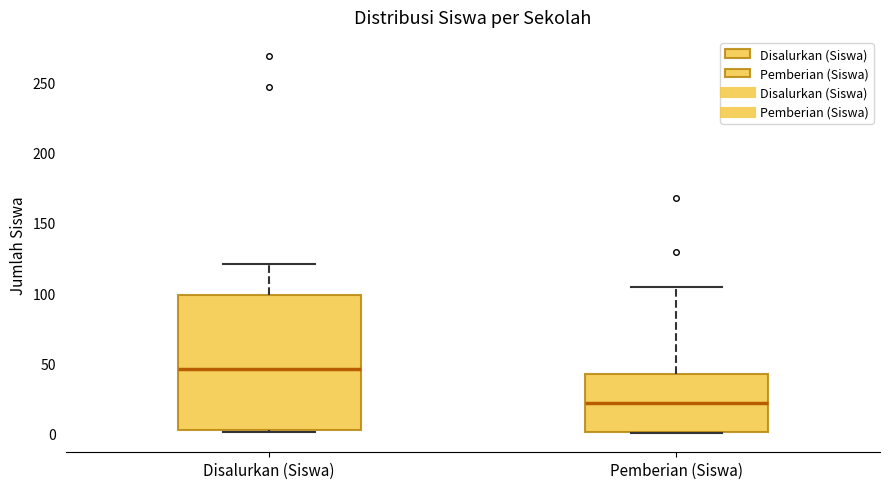

Where is the lower edge of the box for Pemberian (Siswa) on the y-axis? The values are not printed on the chart, so give them approximately, as read against the axis.

0